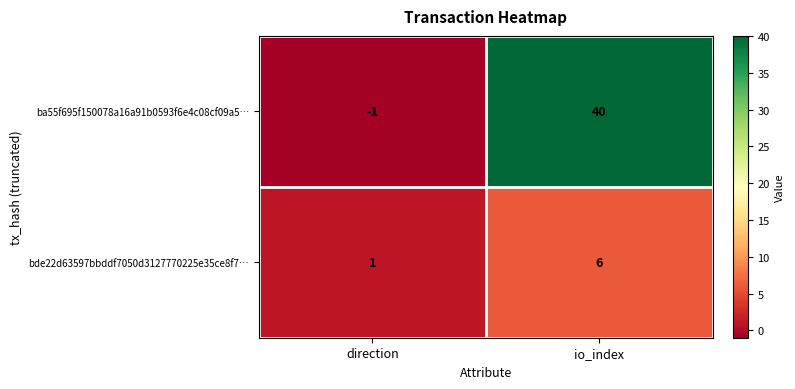

Which category has the lowest value across all series?

direction